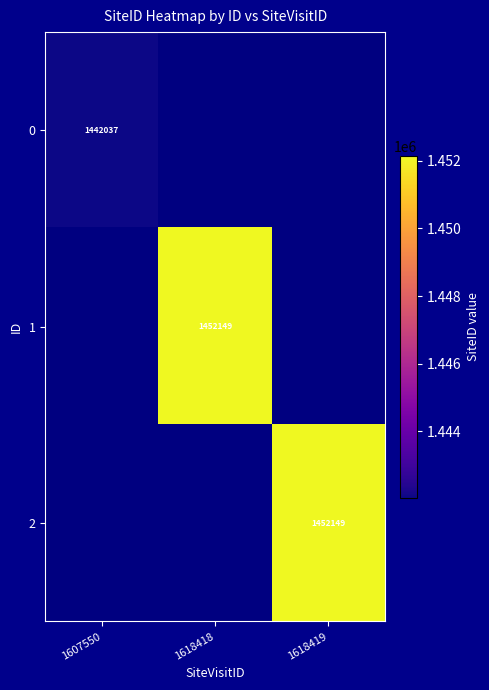

Is it true that 2 equals 597511 at 1618419?

False